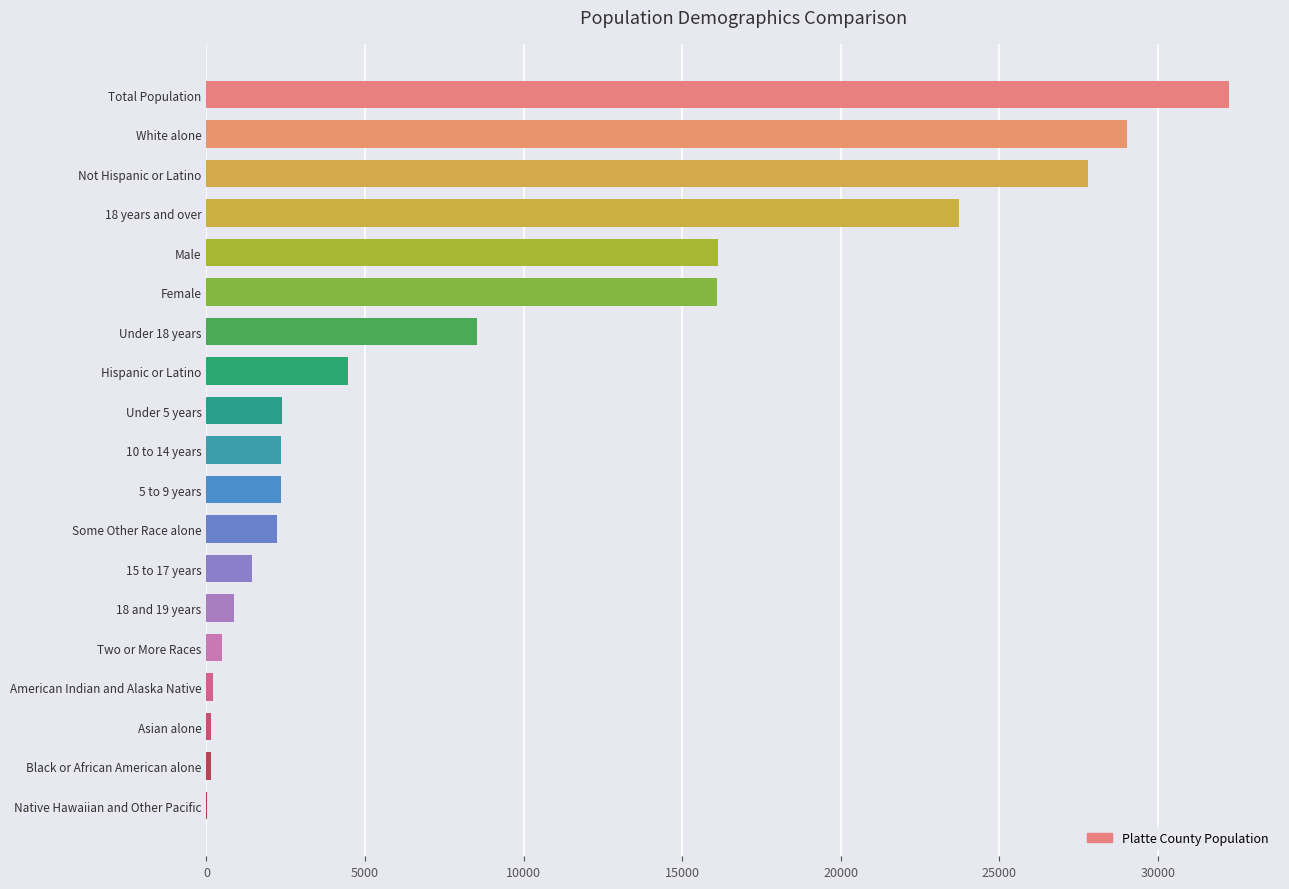

Which category has the highest value across all series?

Total Population